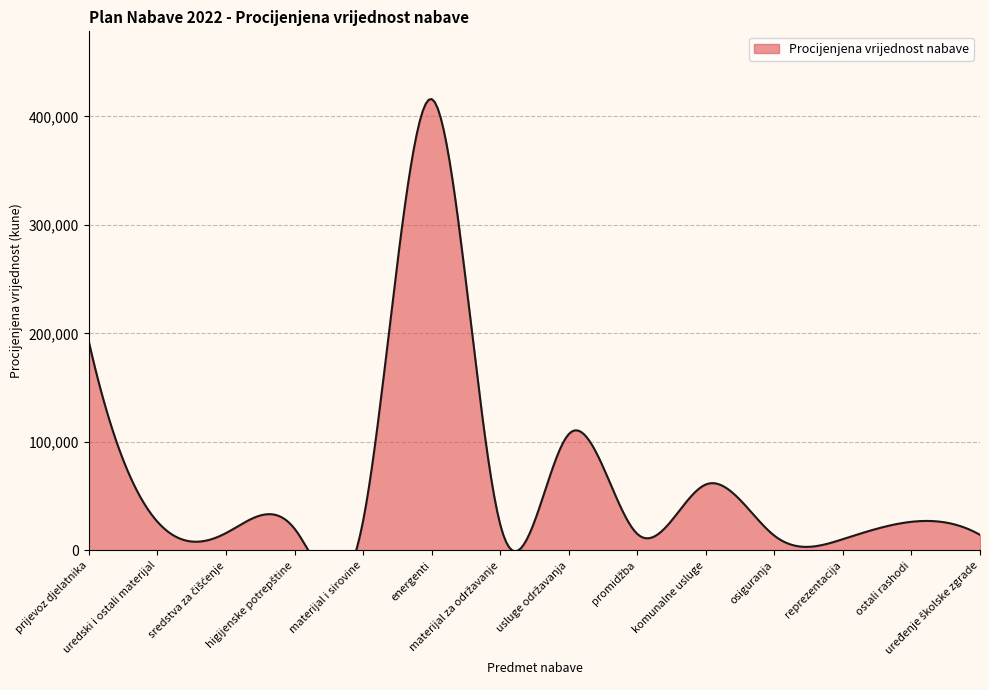

Does the chart have visible grid lines?

Yes